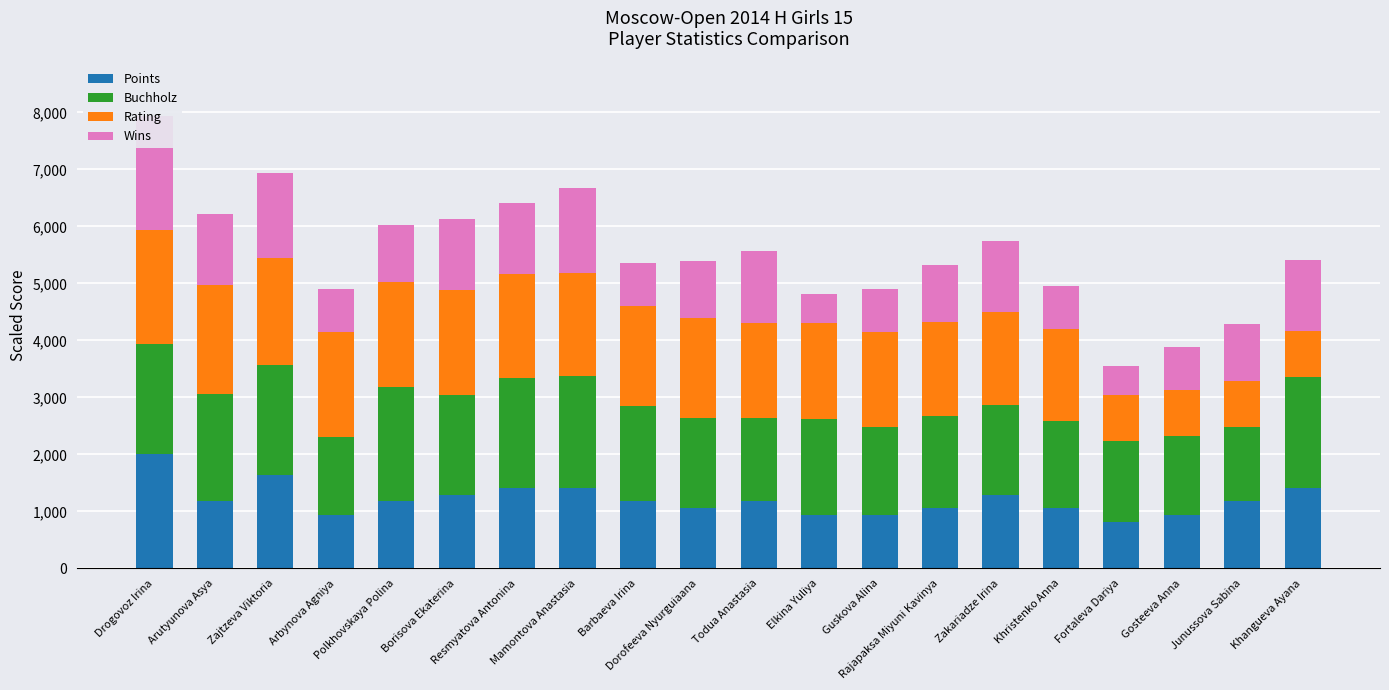

What is the label of the 20th bar from the right?

Drogovoz Irina